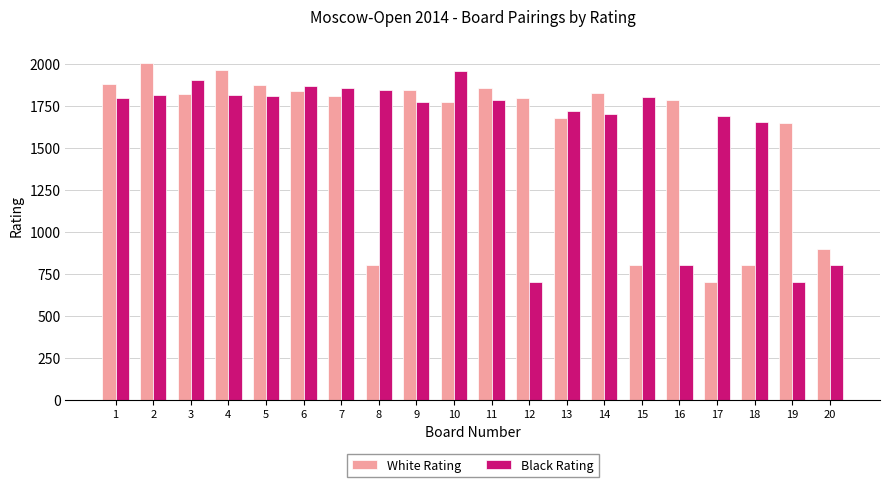

How many series are shown in this chart?

2